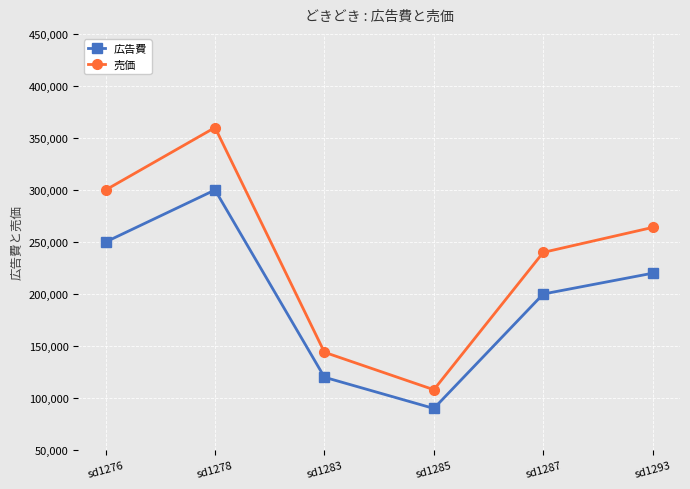

True or false: 広告費 has a value of 62434 at sd1285.

False